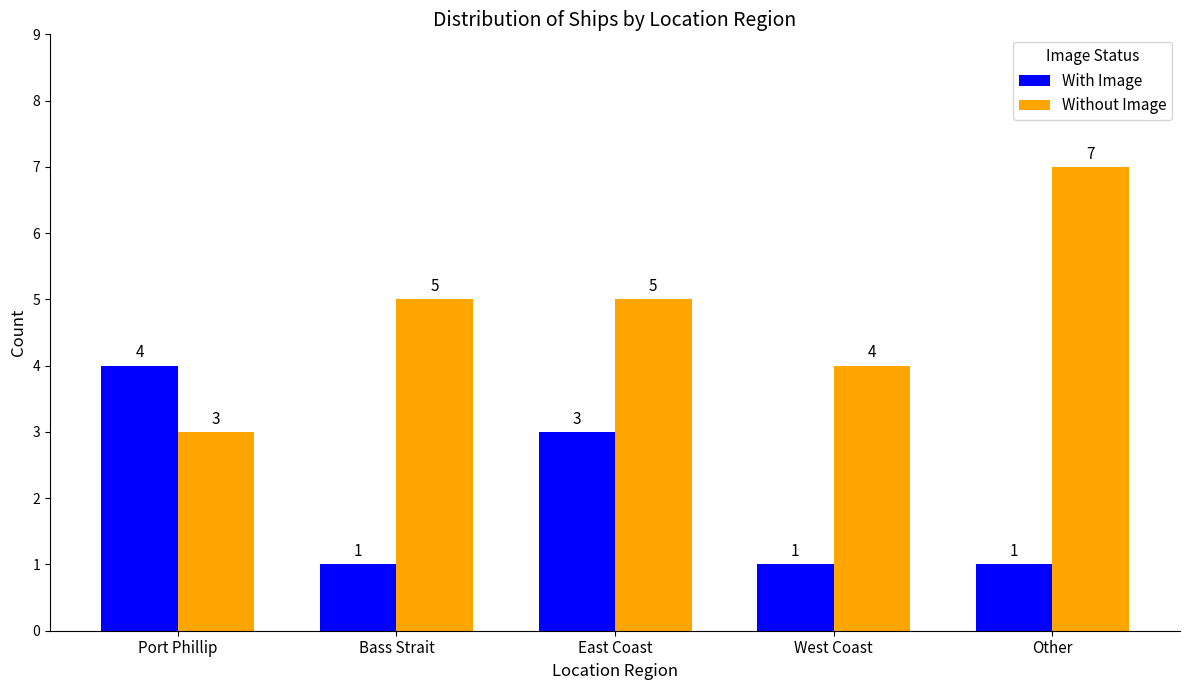

Reading left to right, list all the values displayed in this chart.

With Image: Port Phillip=4	Bass Strait=1	East Coast=3	West Coast=1	Other=1
Without Image: Port Phillip=3	Bass Strait=5	East Coast=5	West Coast=4	Other=7